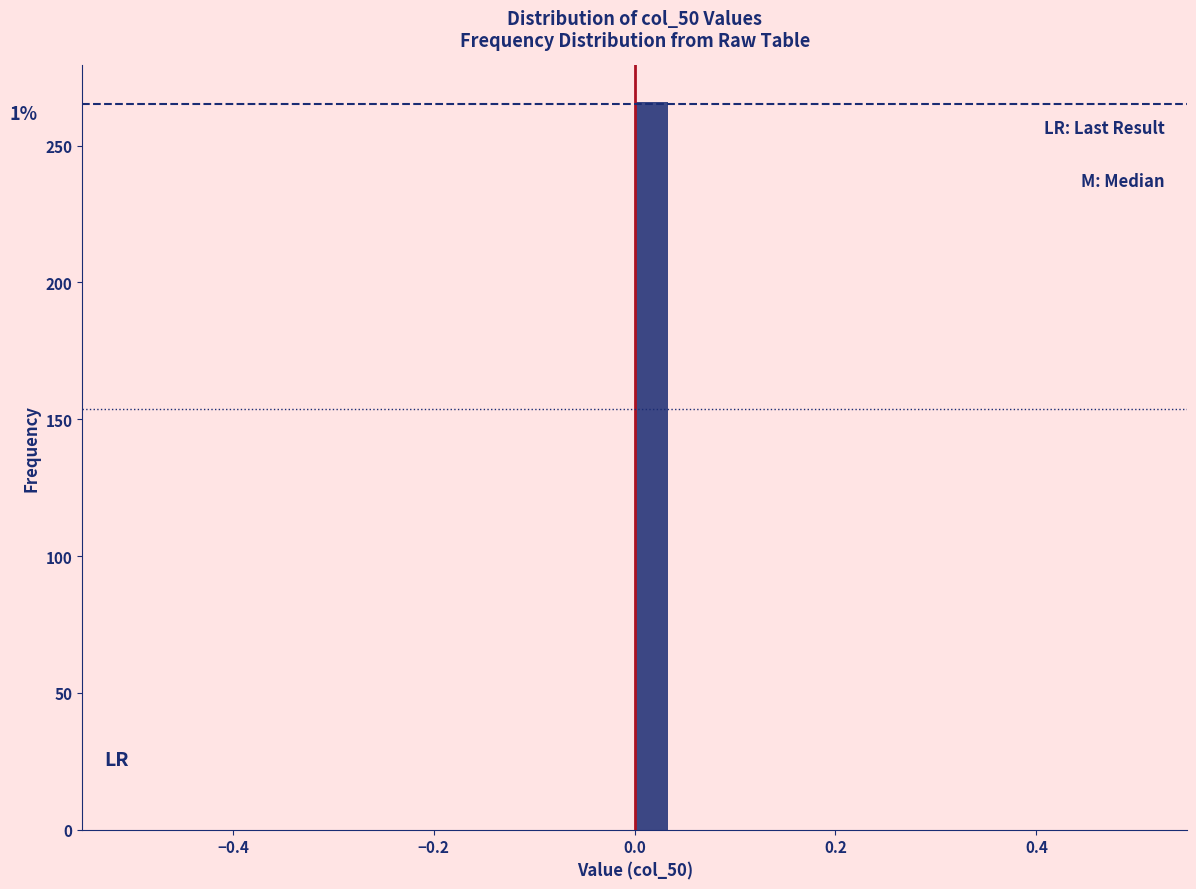

Around what value on the x-axis is the tallest bar? Give the approximate position of its centre, as read against the axis.

0.02